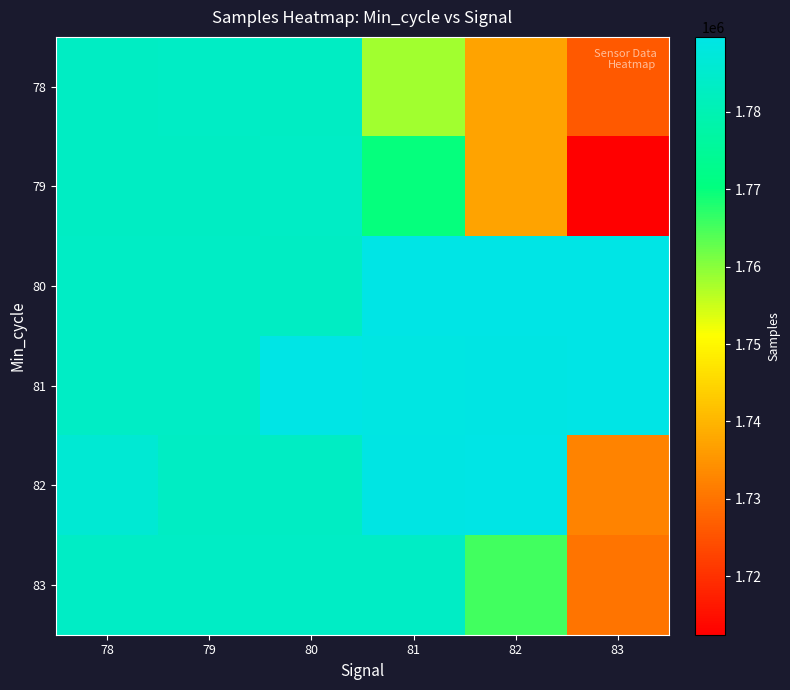

At which category does the chart reach its minimum across all series?

83